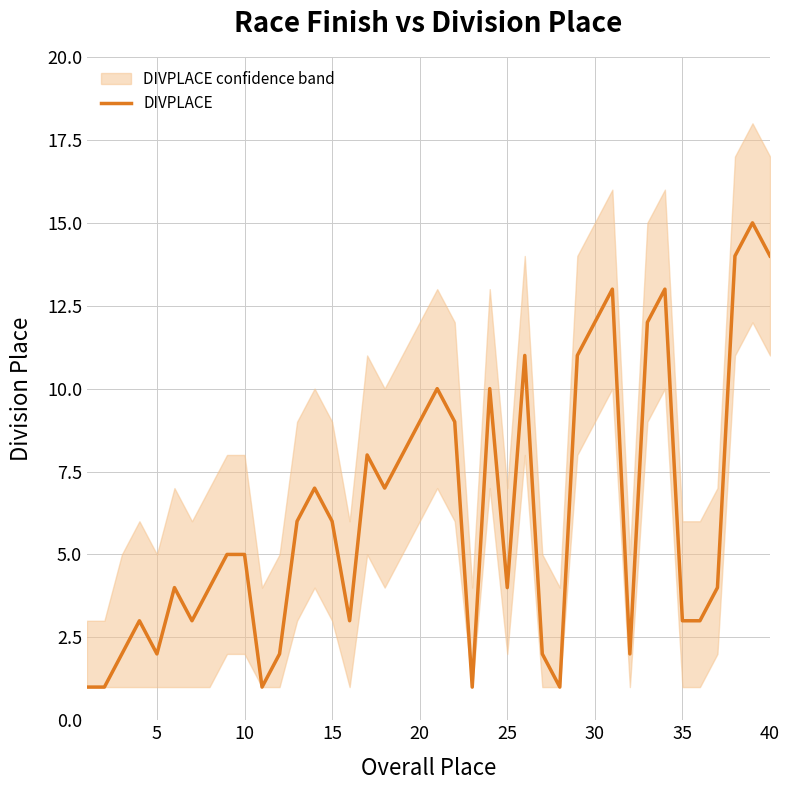

How many lines are shown in the chart?

1